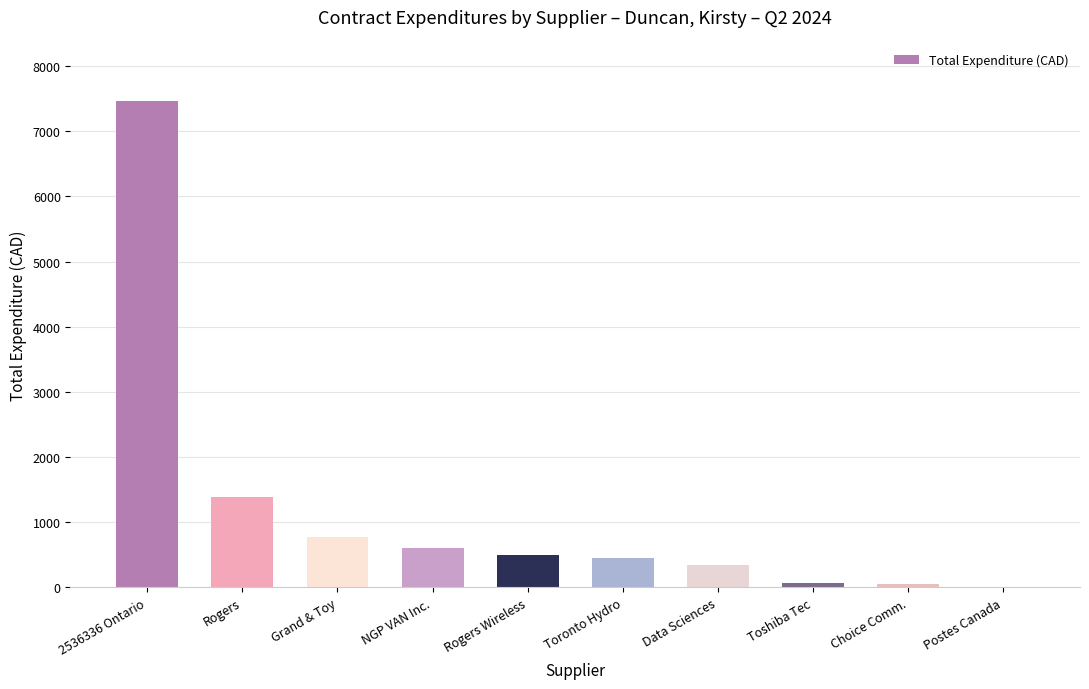

What is the maximum value shown in the chart?

7468.0